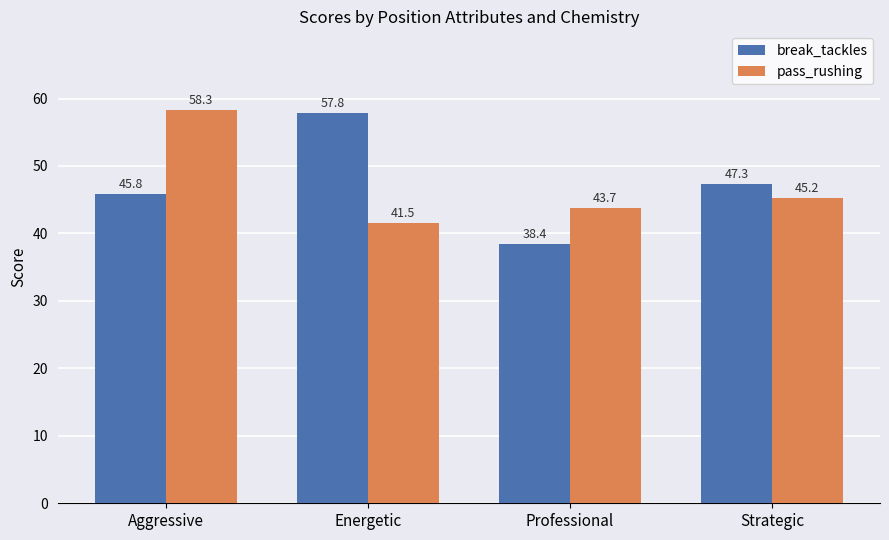

Where does the pass_rushing series first go above 45?

Aggressive